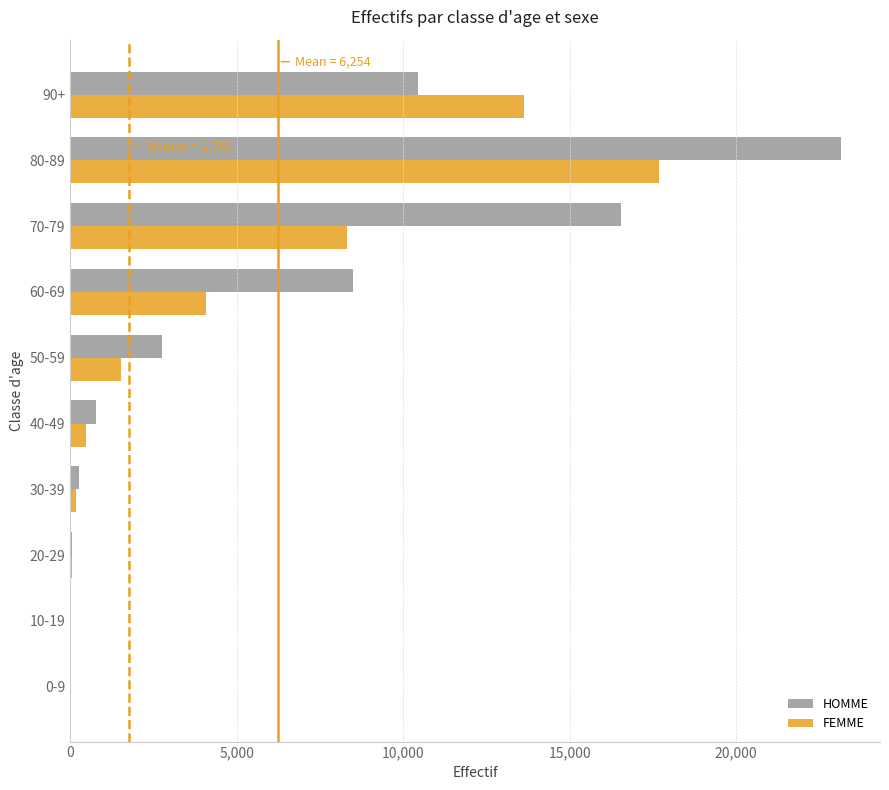

The value of HOMME at 90+ is 5976. True or false?

False